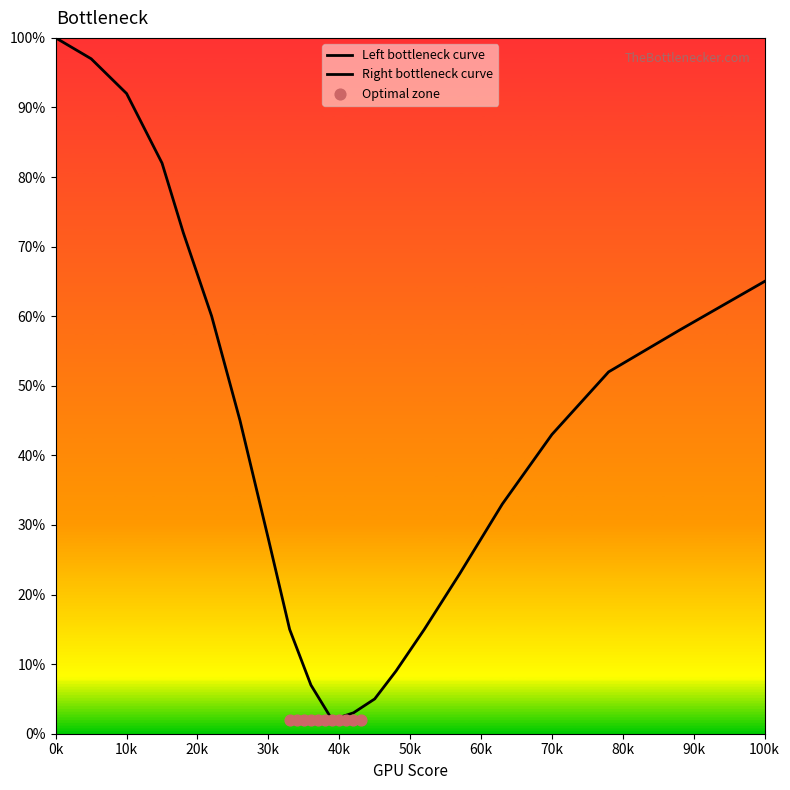

Is the value of Right bottleneck curve at 60k greater than the value of Optimal zone at 60k?

Yes